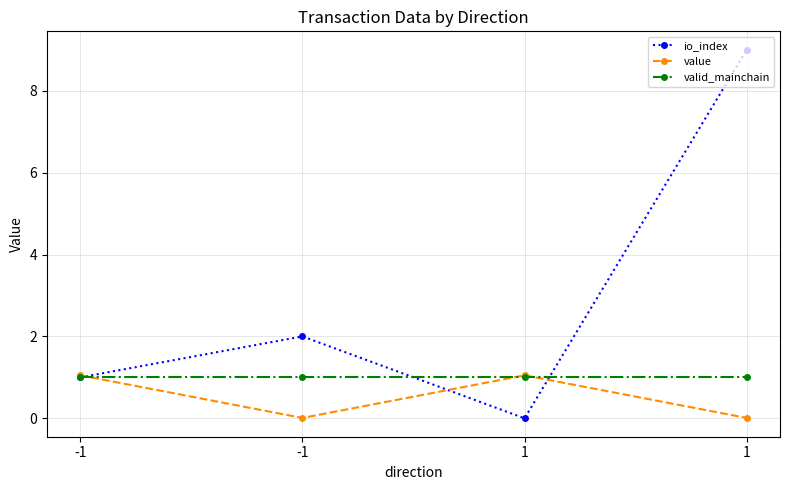

What are all the series names shown in the legend?

io_index, value, valid_mainchain